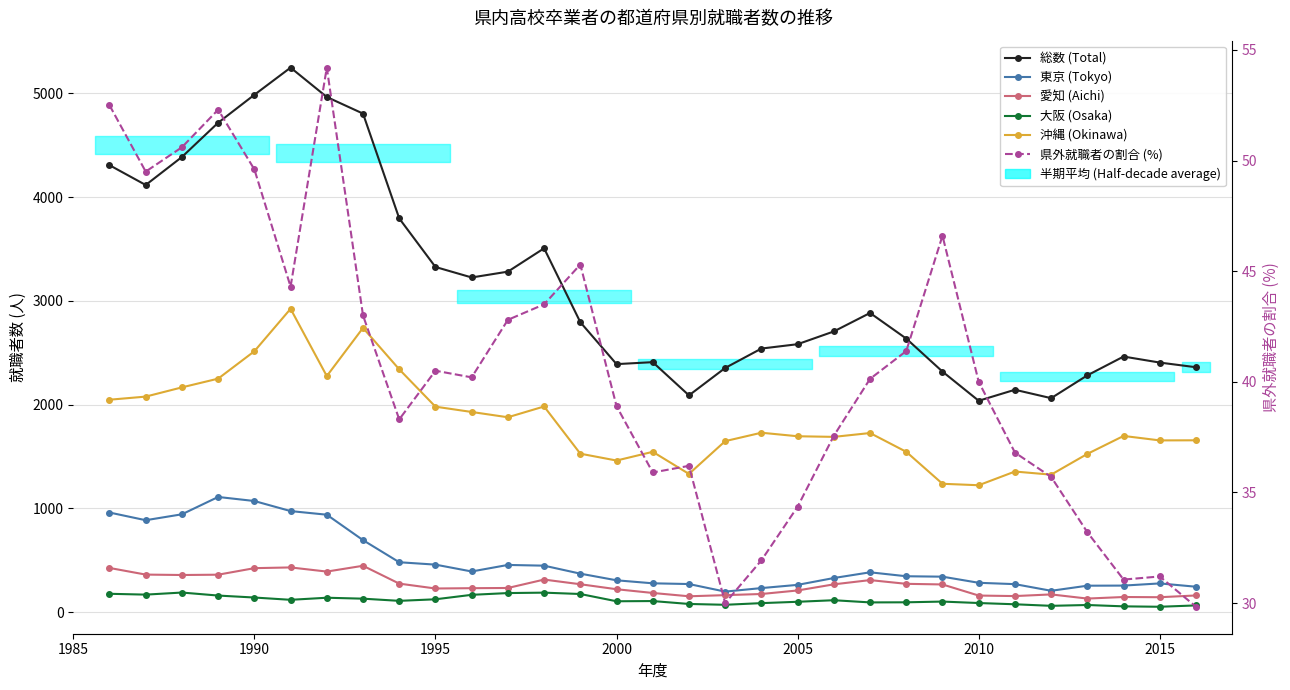

Count the number of categories in the chart.

31